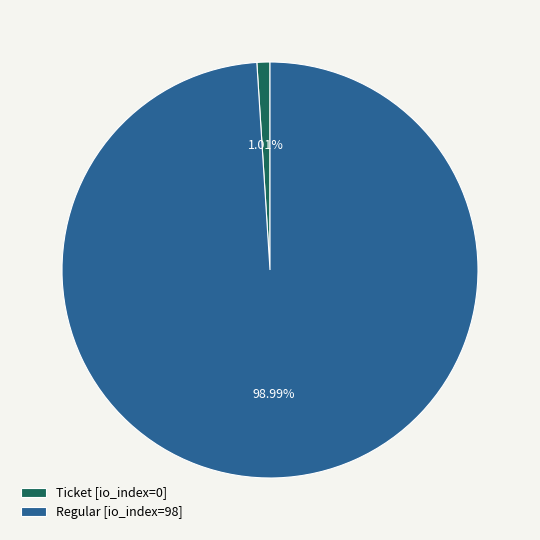

Rank the categories by value from lowest to highest.

Ticket [io_index=0], Regular [io_index=98]